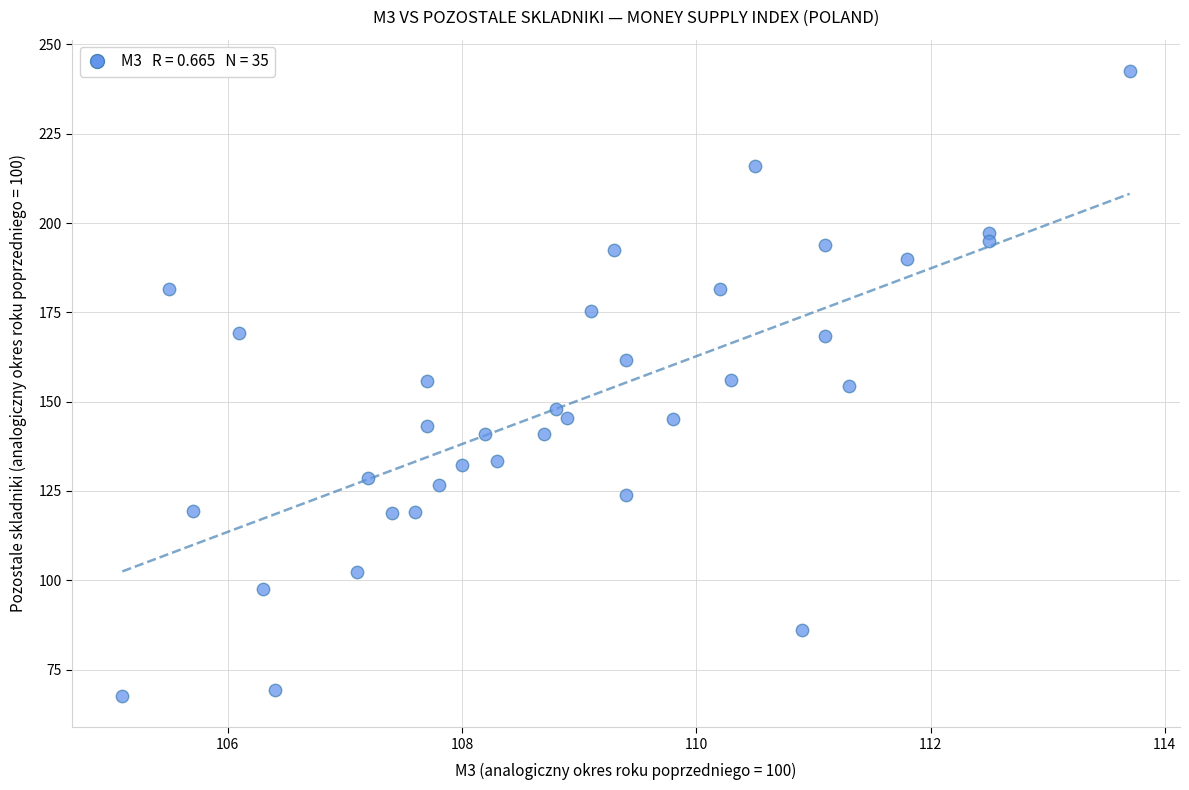

What is the range of Y values (max minus min)?

175.0